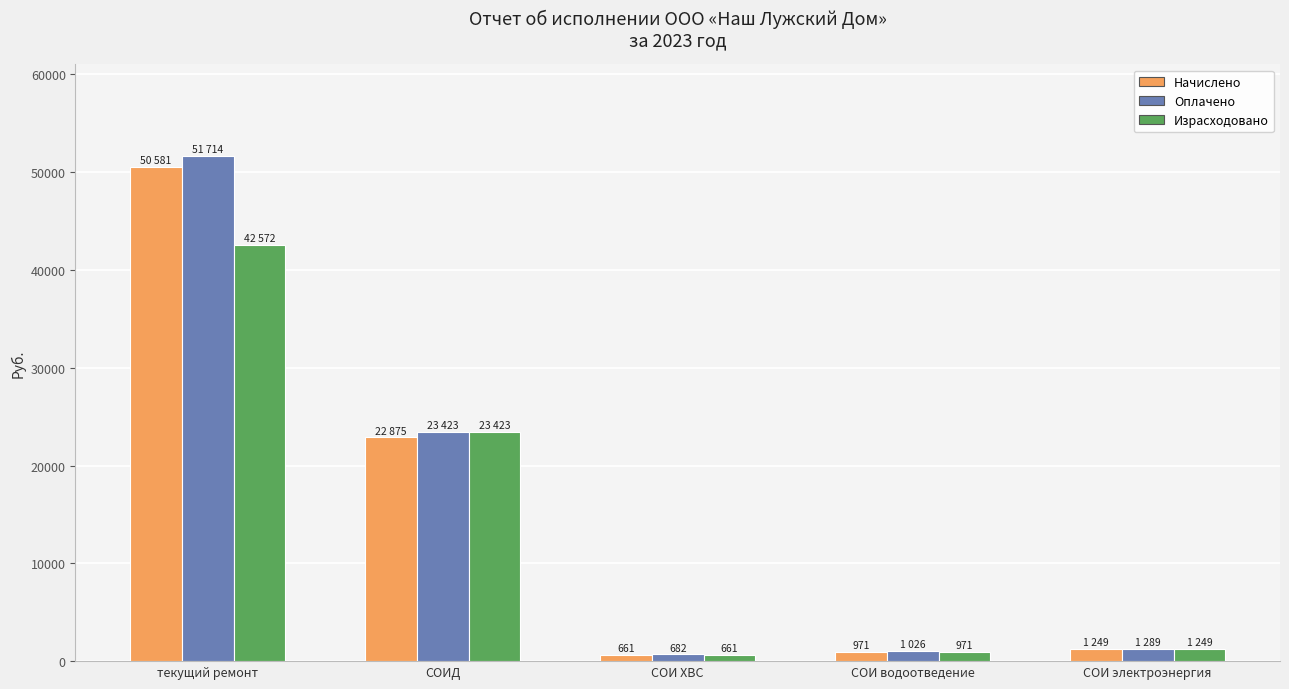

Reading left to right, what are all the values shown in this chart?

Начислено: 50581.0	22875.0	661.0	971.0	1249.0
Оплачено: 51714.0	23423.0	682.0	1026.0	1289.0
Израсходовано: 42572.3	23423.0	661.0	971.0	1249.0